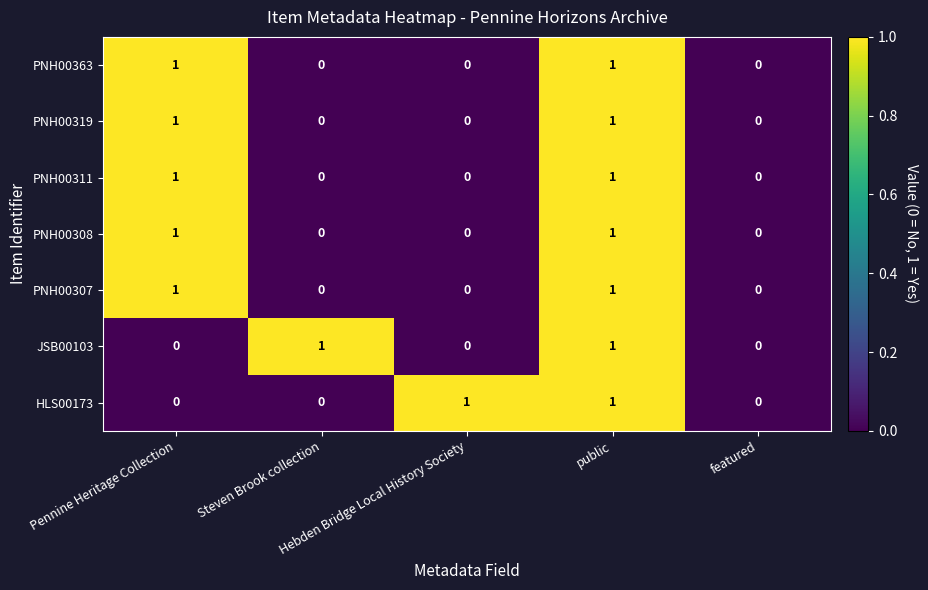

Count the HLS00173 values in the range 0 to 1.

5